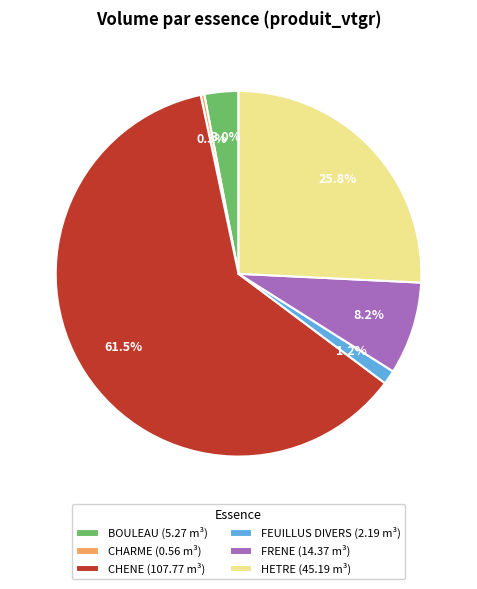

Count the number of slices in the pie.

6